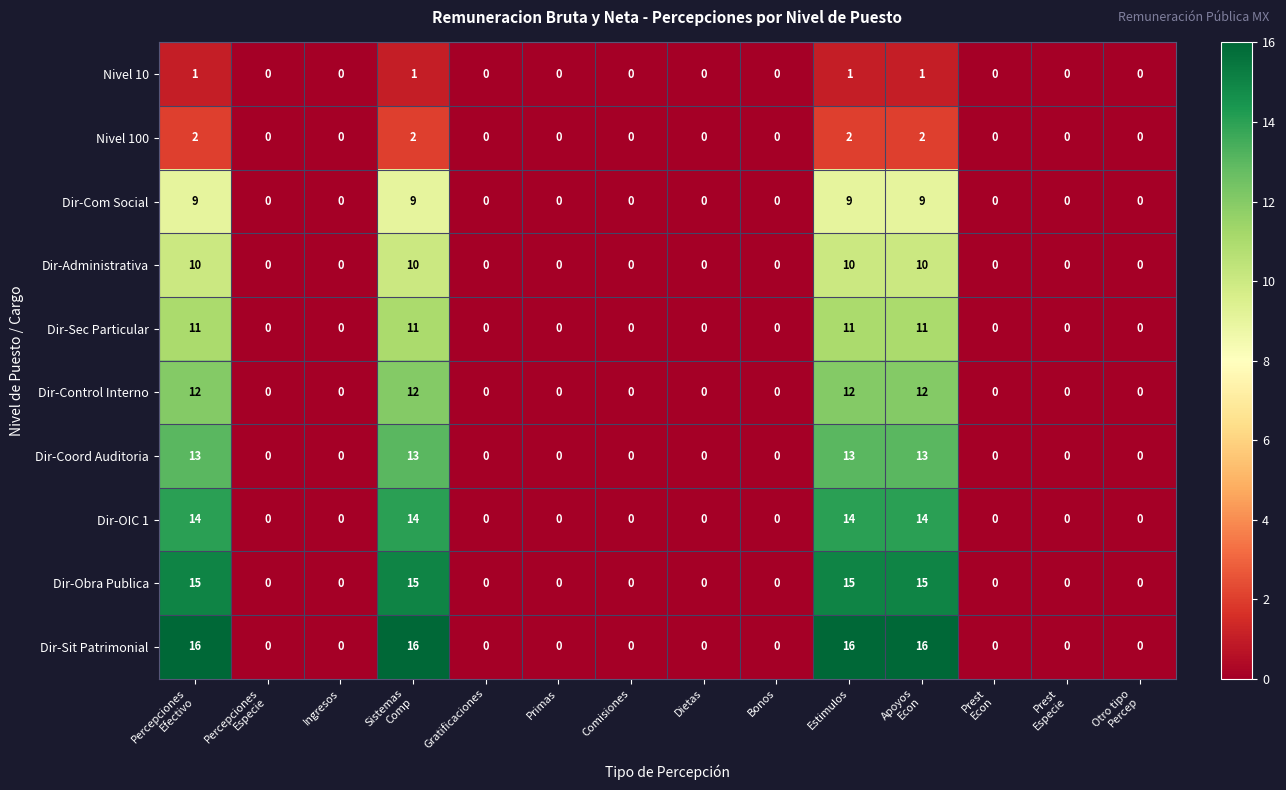

What is the average value of the Dir-Control Interno series?

3